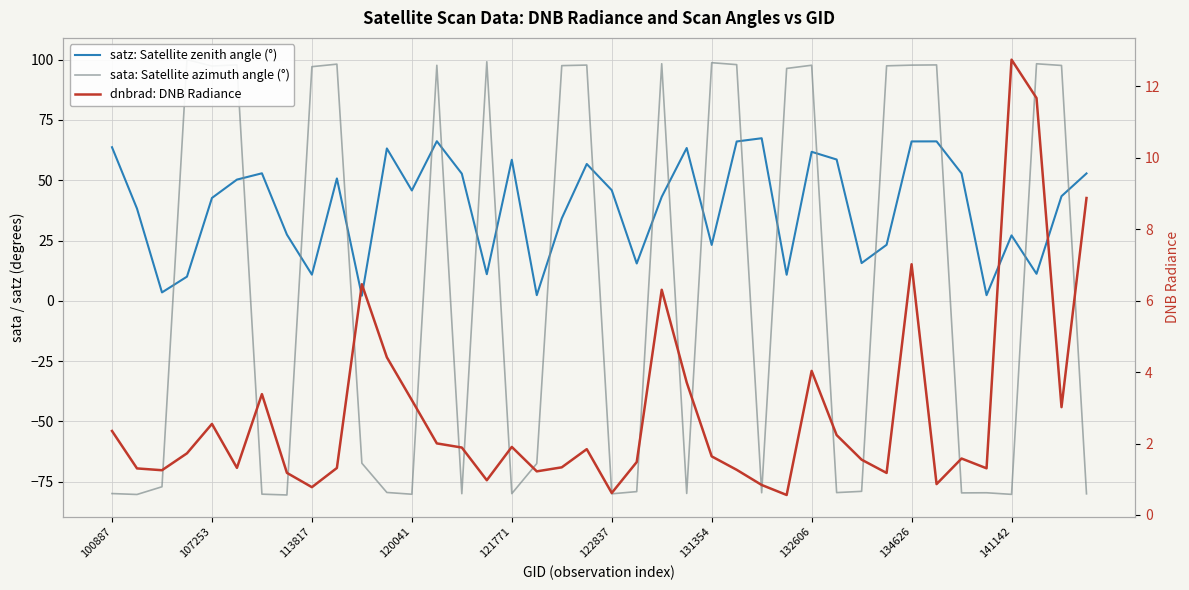

At how many categories does at least one series exceed -50?

40